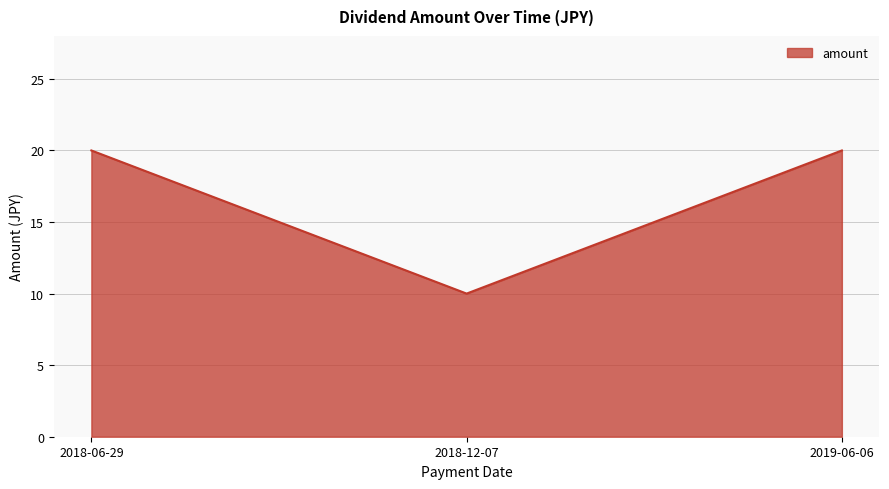

Approximately how many times larger is the value at 2018-12-07 compared to 2018-06-29?

0.5